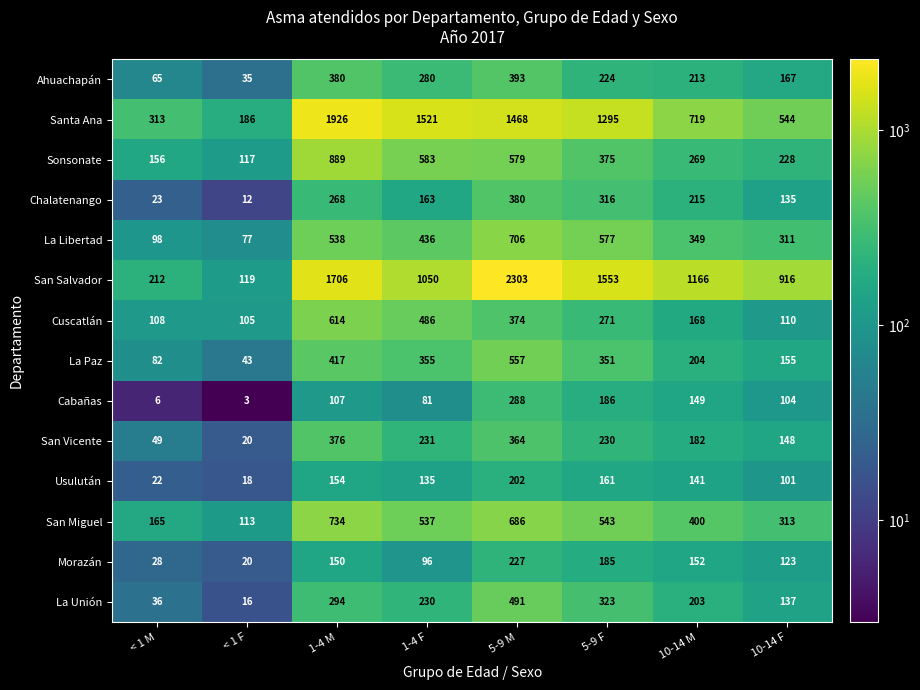

How many categories are shown in the chart?

8